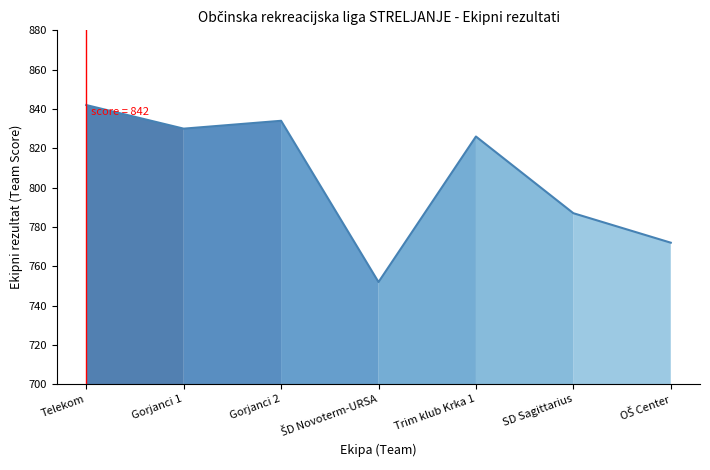

How many lines are shown in the chart?

1